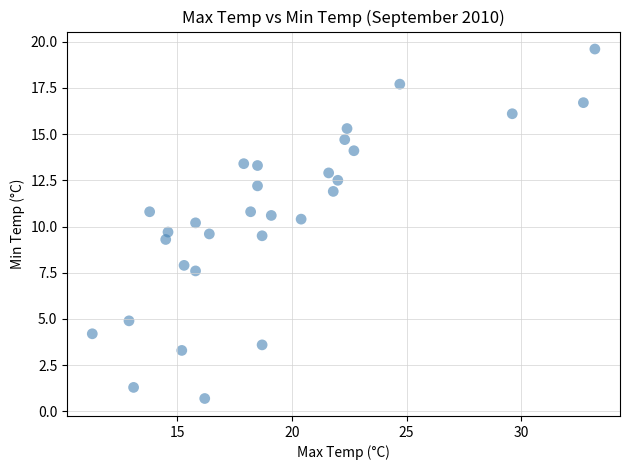

What is the range of X values (max minus min)?

21.9